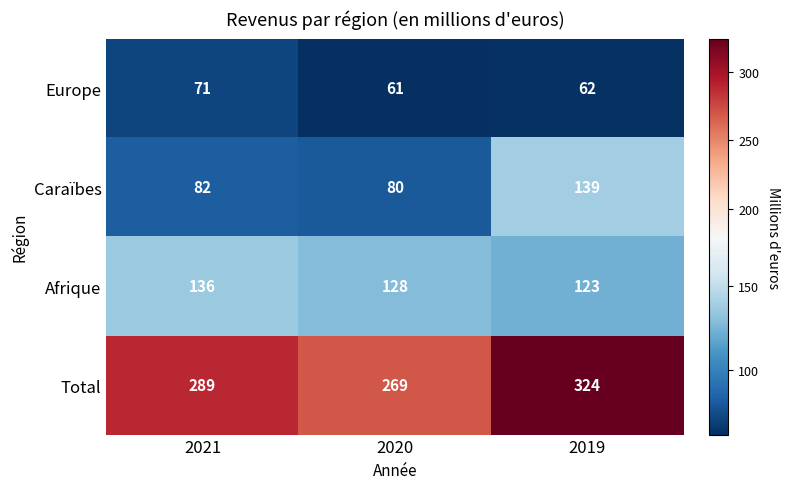

How many data points does each series have?

3